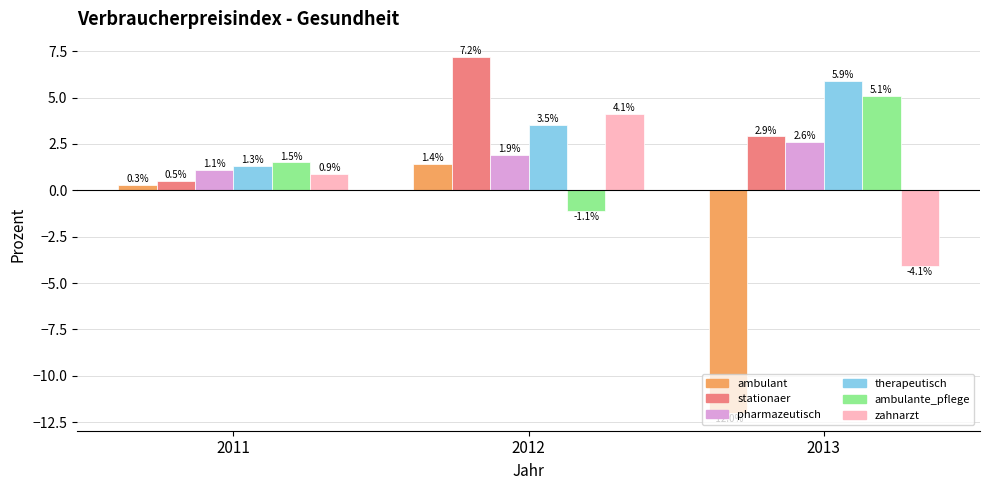

At which category is the sum across all series the highest?

2012